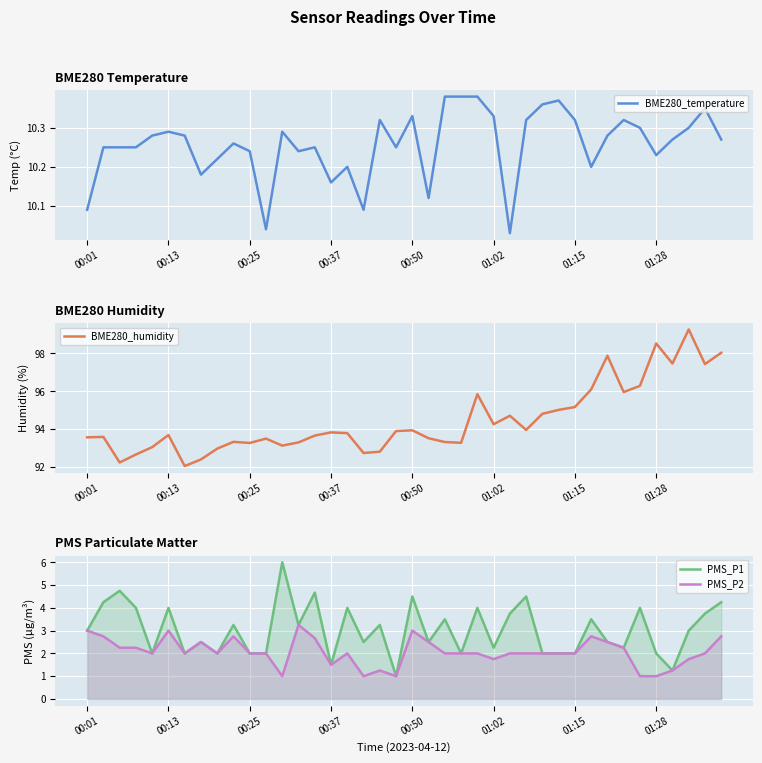

Is the value of BME280_humidity at 26 greater than the value of PMS_P2 at 29?

Yes